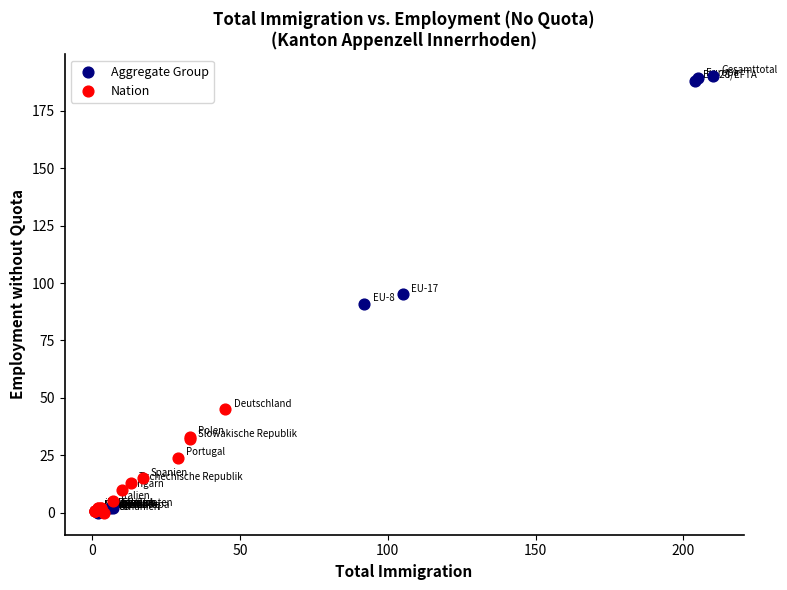

Which series reaches the maximum Y coordinate?

Aggregate Group